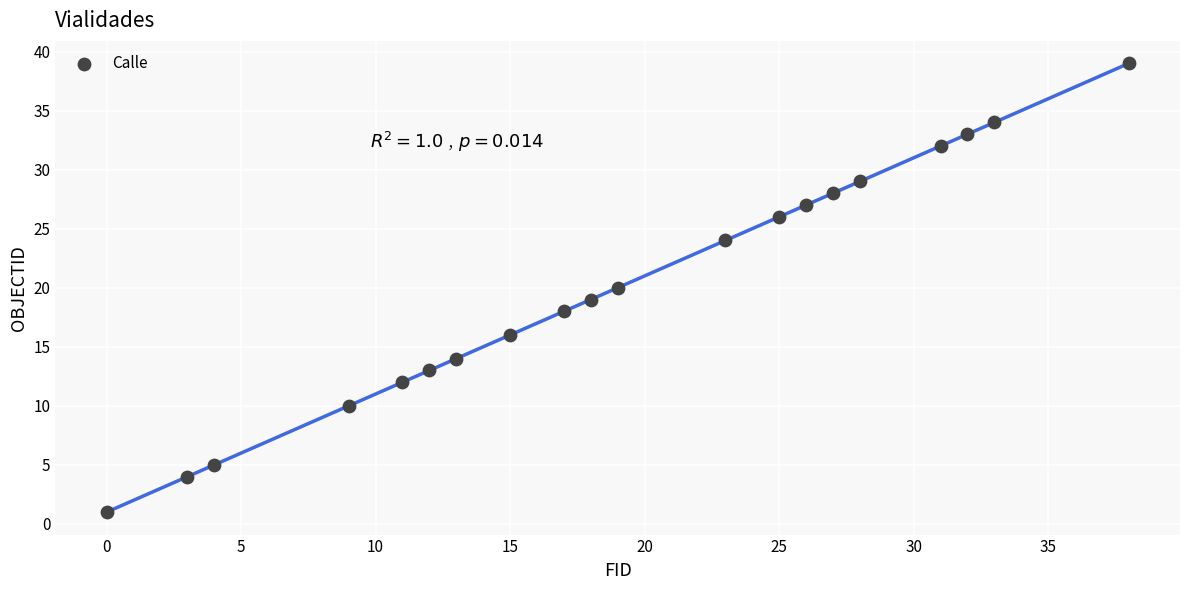

What is the range of X values (max minus min)?

38